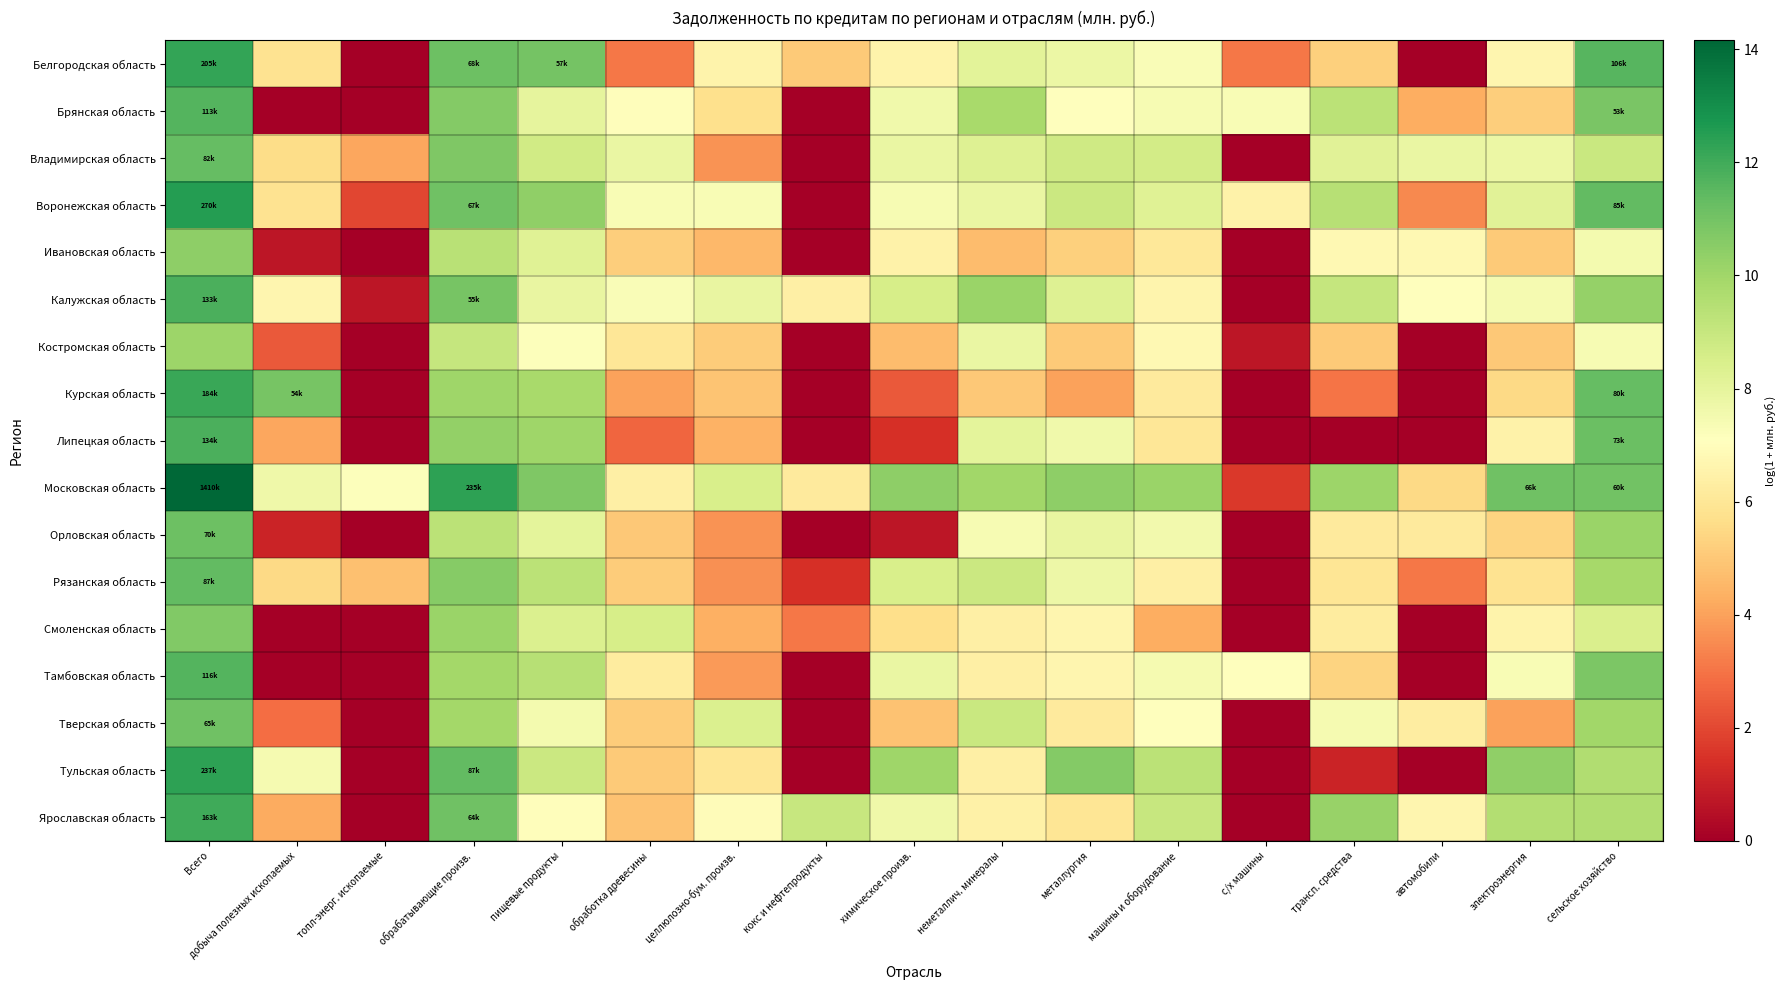

At which category is the sum across all series the highest?

Всего